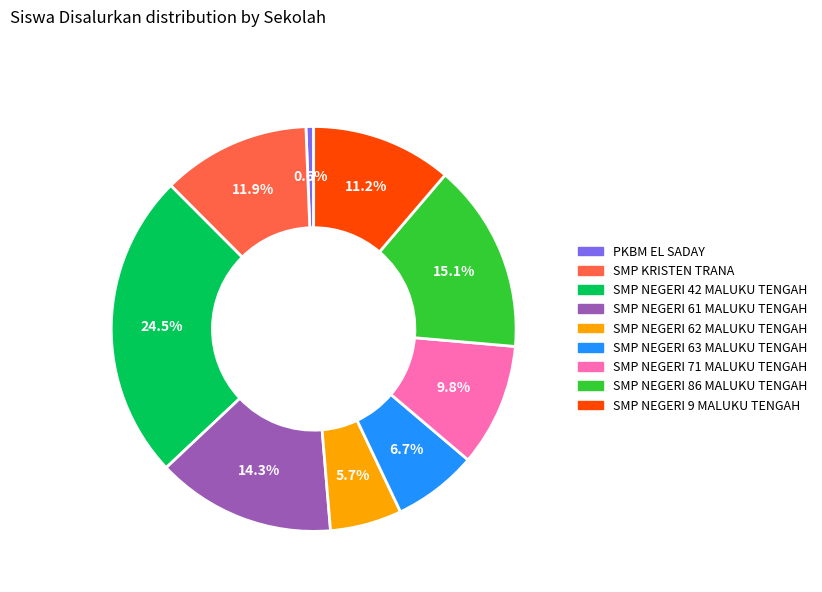

What is the ratio of the value at SMP NEGERI 71 MALUKU TENGAH to the value at SMP NEGERI 61 MALUKU TENGAH?

0.7